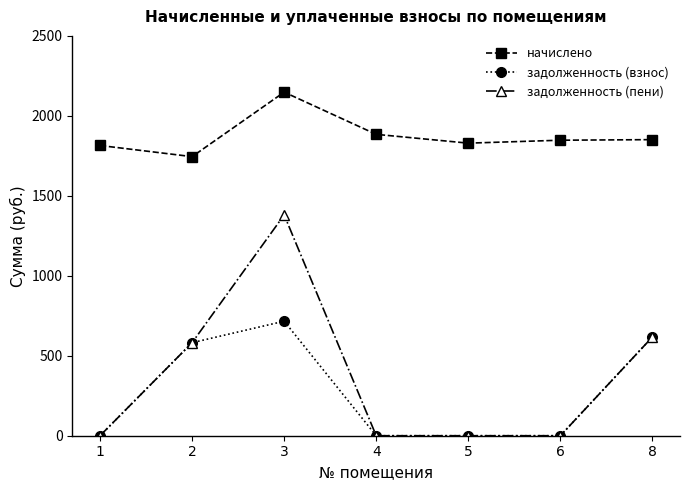

True or false: задолженность (пени) and начислено intersect in this chart.

False